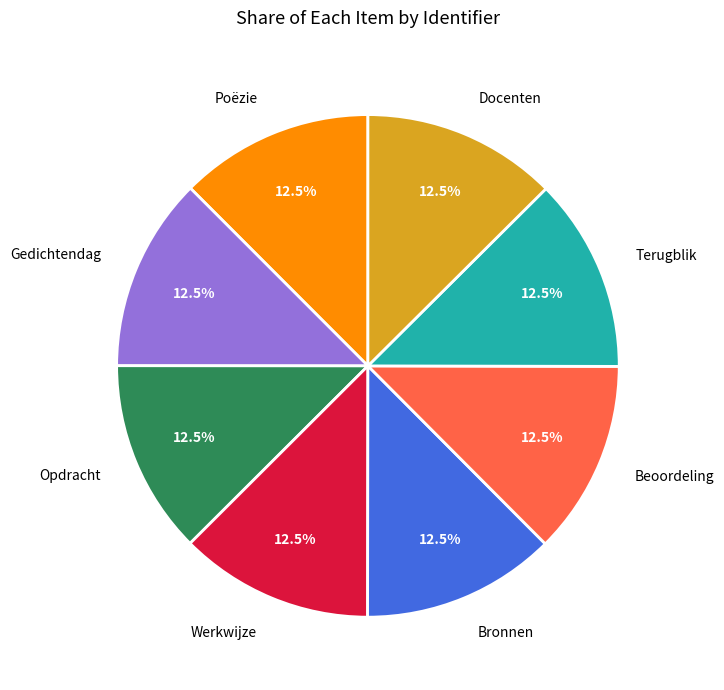

Does Bronnen account for over 50% of the chart?

No